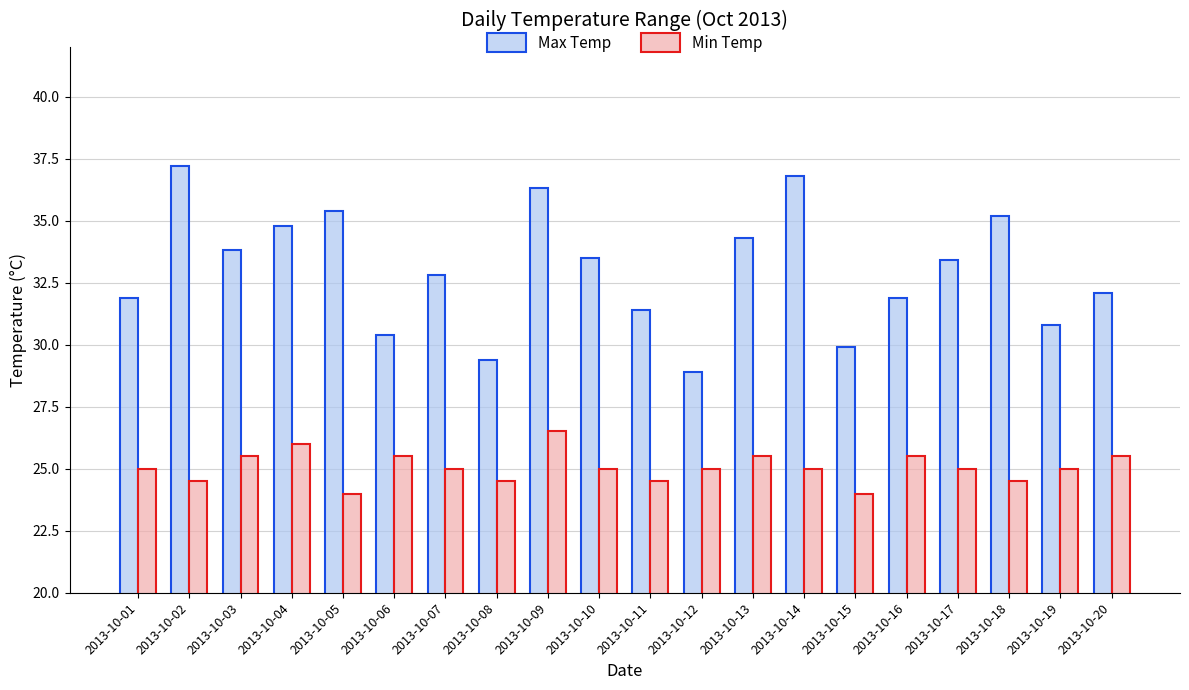

Reading left to right, what are all the values shown in this chart?

Max Temp: 31.9	37.2	33.8	34.8	35.4	30.4	32.8	29.4	36.3	33.5	31.4	28.9	34.3	36.8	29.9	31.9	33.4	35.2	30.8	32.1
Min Temp: 25.0	24.5	25.5	26.0	24.0	25.5	25.0	24.5	26.5	25.0	24.5	25.0	25.5	25.0	24.0	25.5	25.0	24.5	25.0	25.5